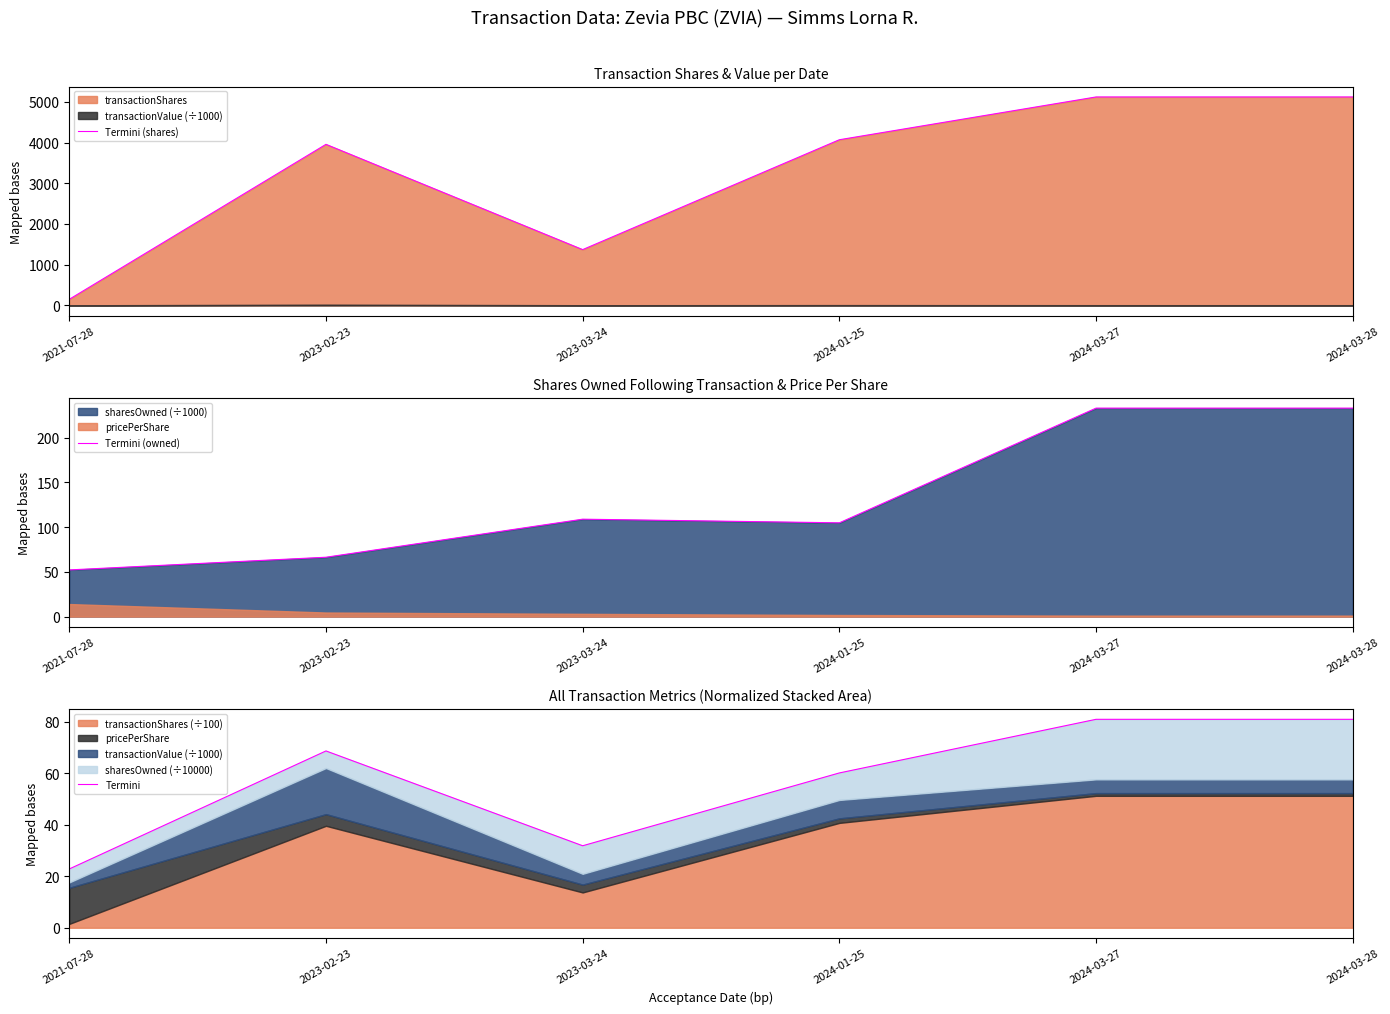

Reading left to right, transcribe all the data shown in this chart.

Termini (shares): 150.0	3956.0	1370.0	4069.0	5120.0	5120.0
Termini (owned): 52.1	66.3	108.9	104.8	233.0	233.0
Termini: 22.8	68.6	31.8	60.1	80.9	80.9